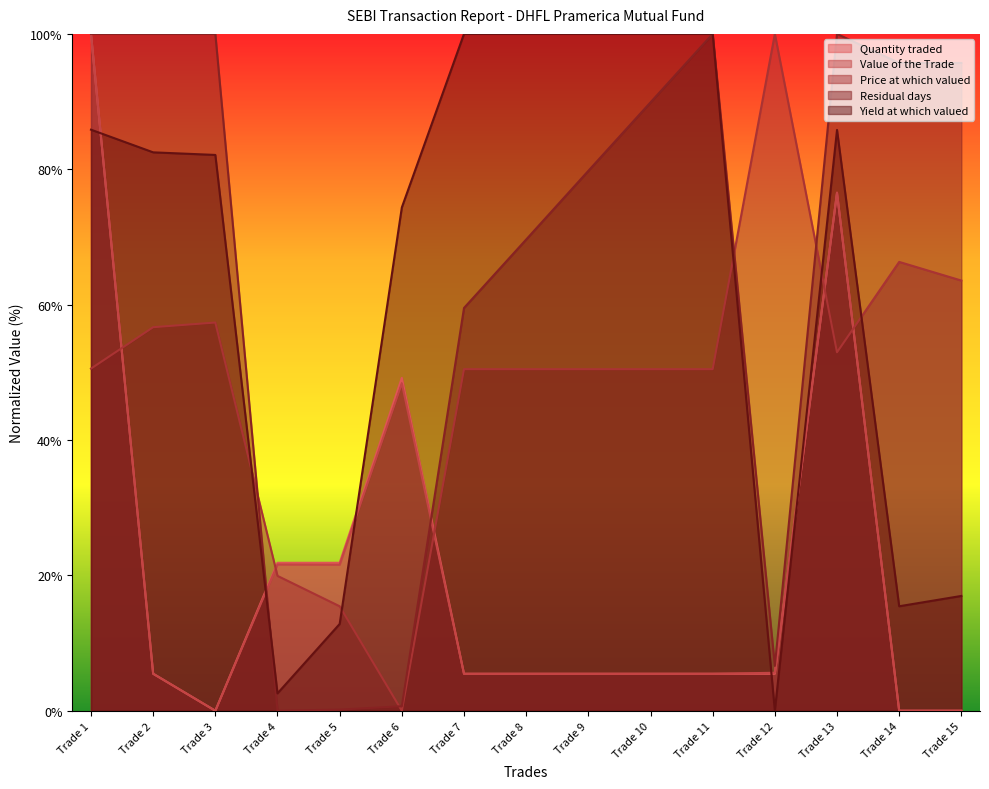

Which label corresponds to the largest value in the chart?

Trade 1